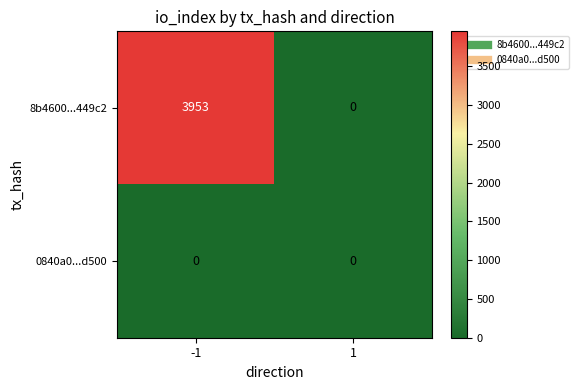

Which series has the widest spread of values?

8b4600...449c2